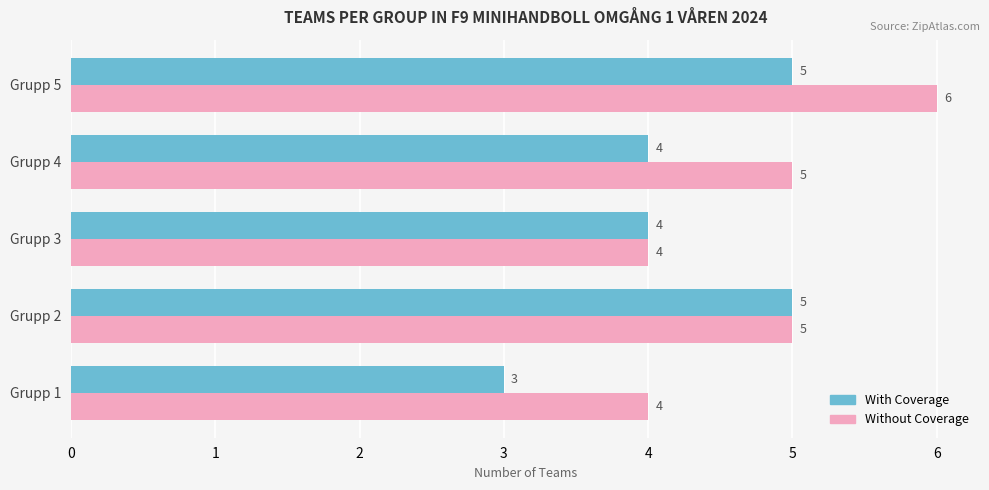

What is the sum of all Without Coverage values?

24